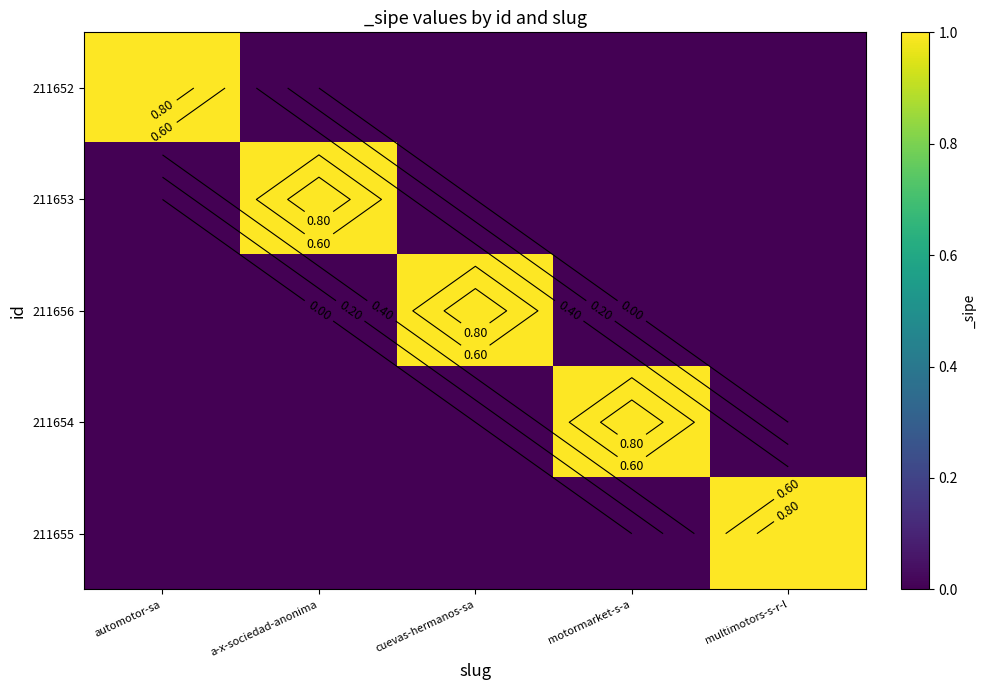

What is the sum of all 211654 values?

1